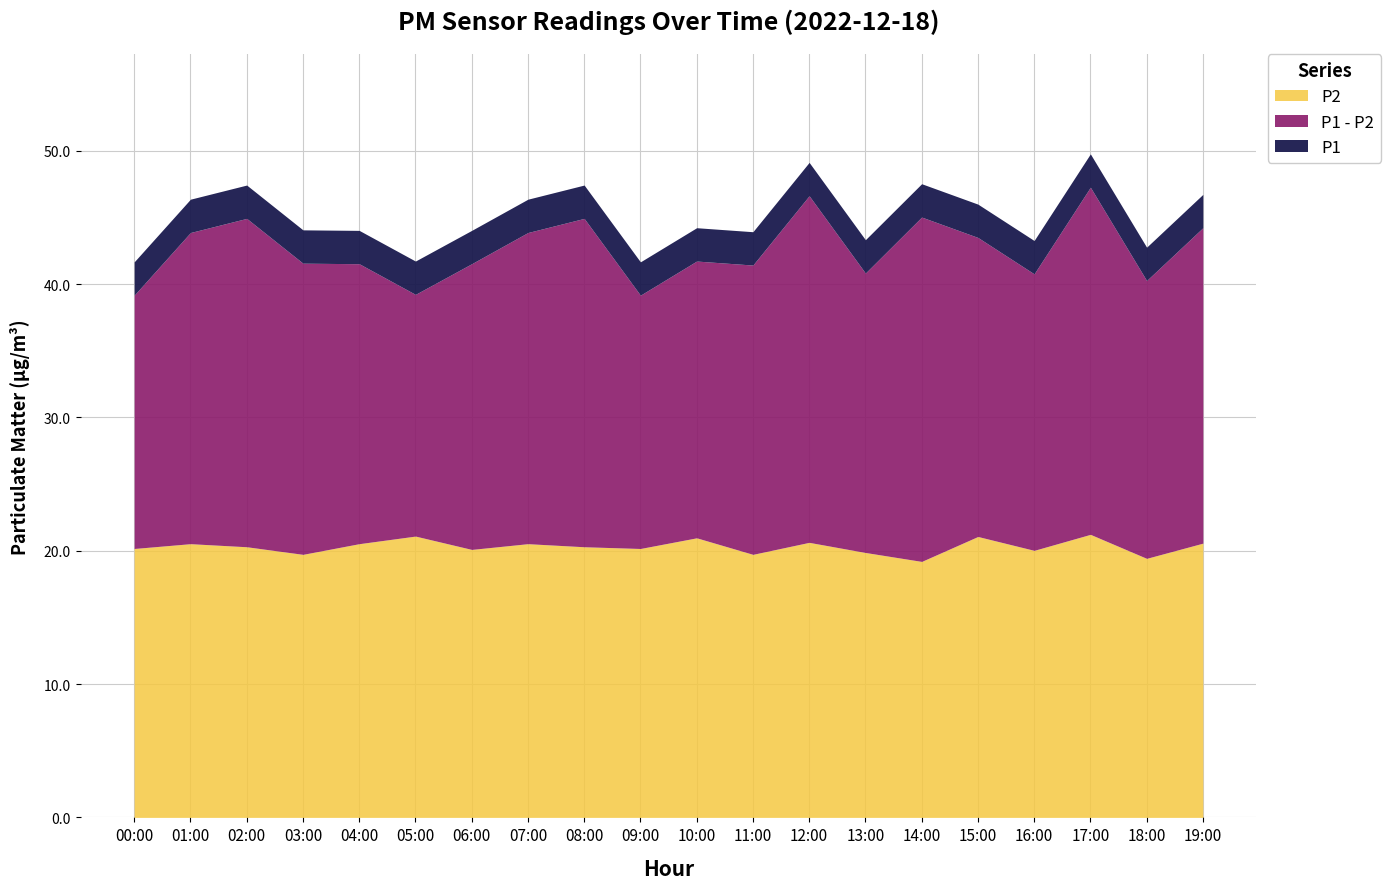

Between 06:00 and 11:00, which series saw the biggest shift?

P2